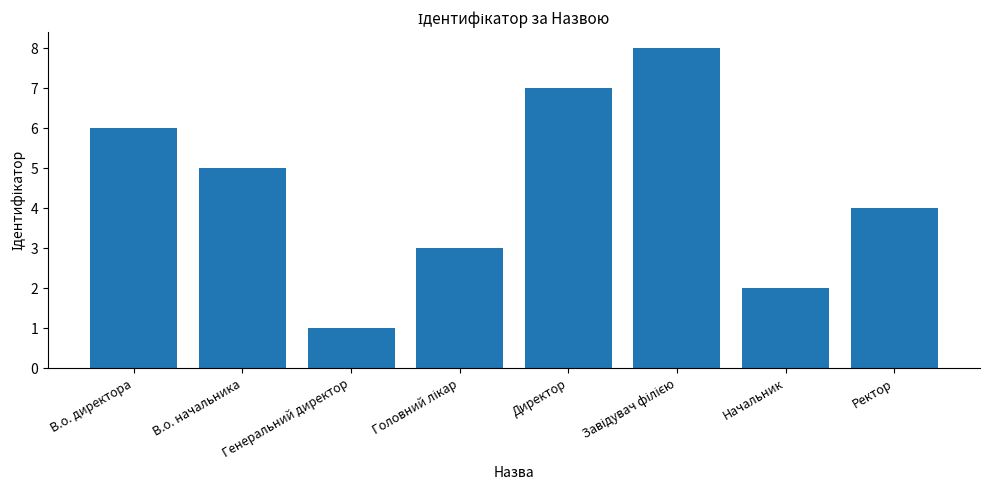

Which label corresponds to the smallest value in the chart?

Генеральний директор